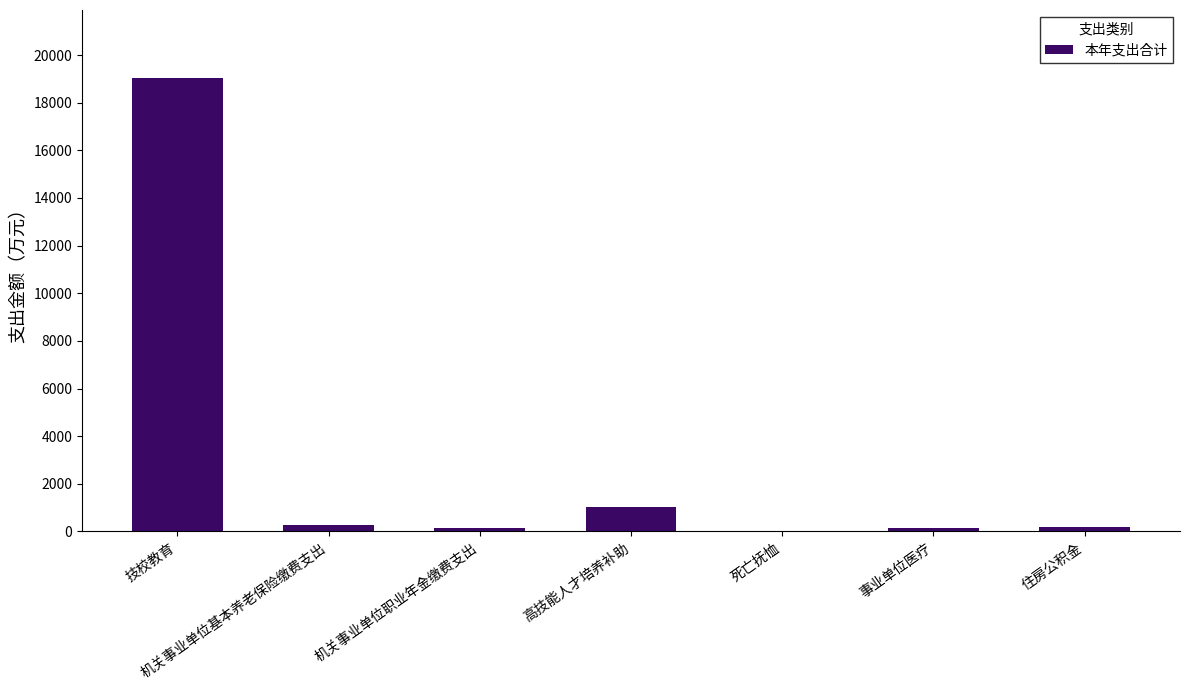

What is the change in value from 技校教育 to 高技能人才培养补助?

-17986.6